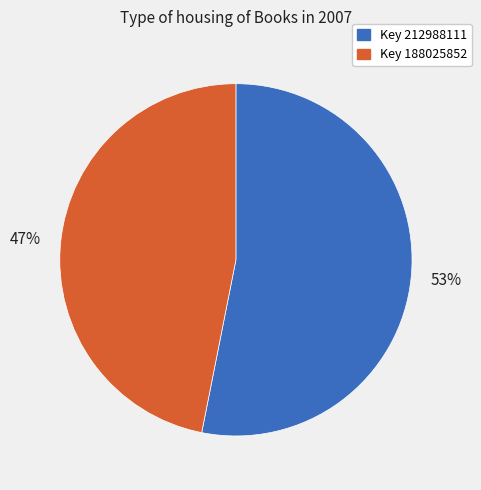

To the nearest percent, what is the difference between the largest and smallest slice percentages?

6%